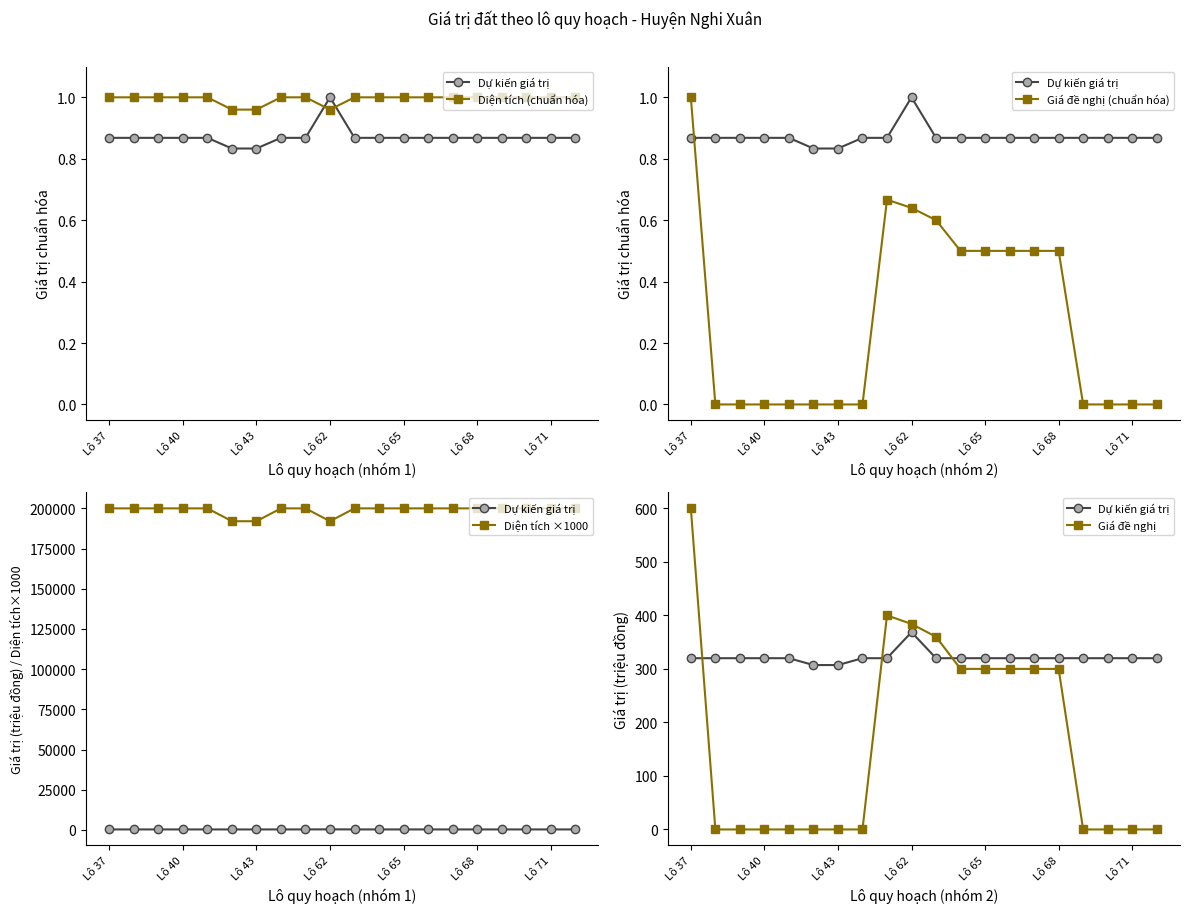

How many values in the Giá đề nghị series exceed 0?

9